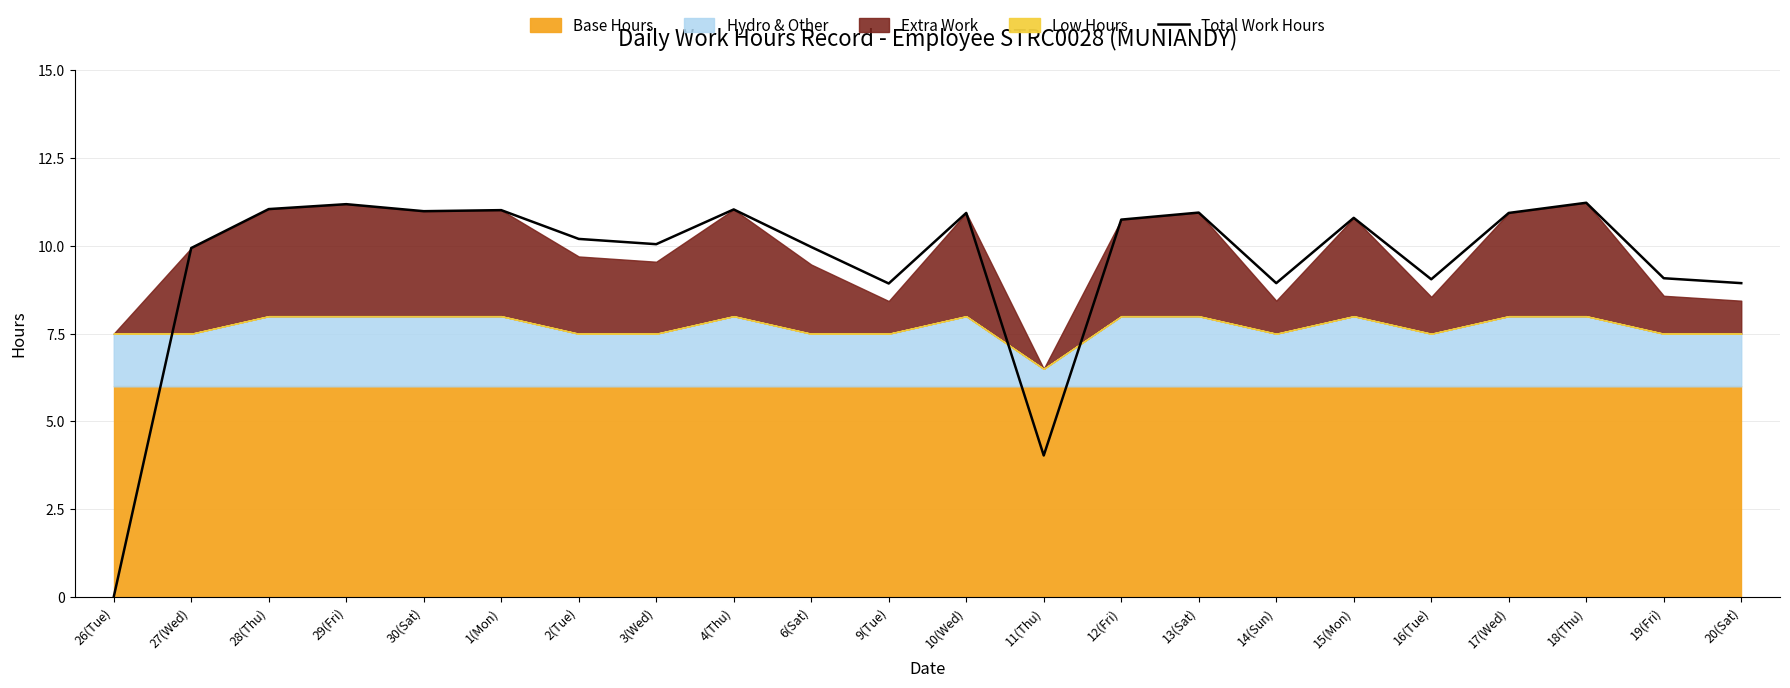

What is the sum of all values?

210.0